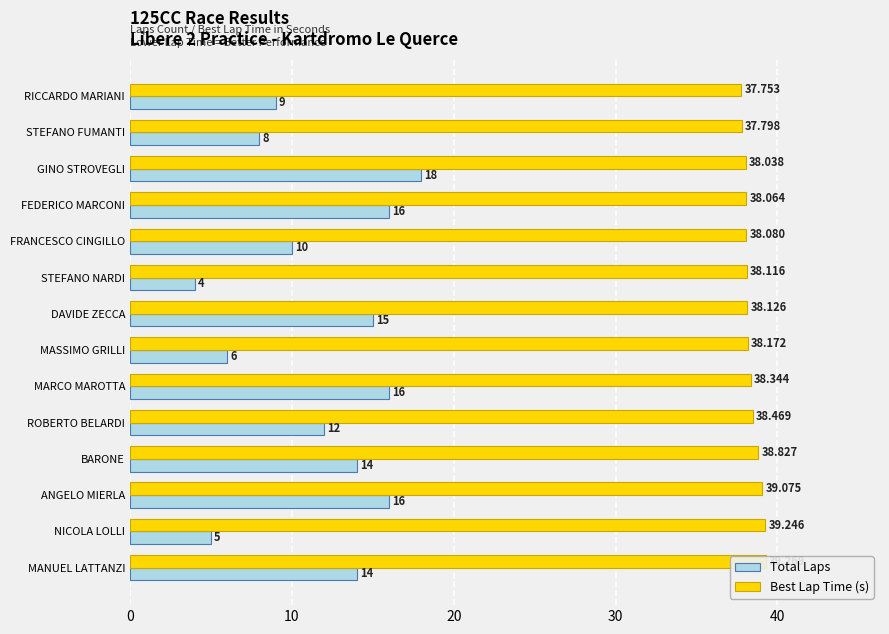

Reading left to right, what are all the values shown in this chart?

Total Laps: 9.0	8.0	18.0	16.0	10.0	4.0	15.0	6.0	16.0	12.0	14.0	16.0	5.0	14.0
Best Lap Time (s): 37.8	37.8	38.0	38.1	38.1	38.1	38.1	38.2	38.3	38.5	38.8	39.1	39.2	39.3